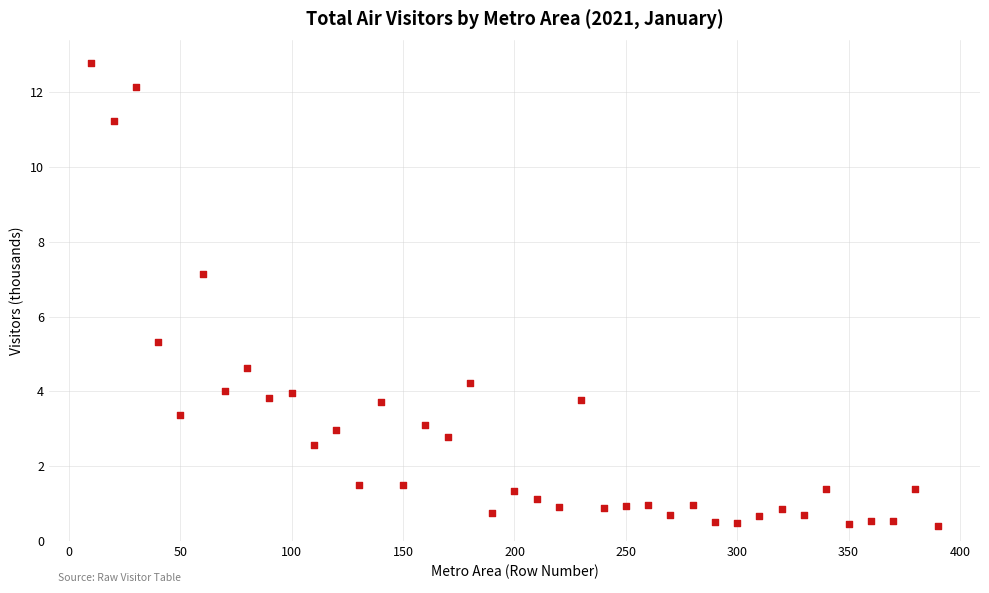

What Y value in the scatter plot is closest to 6?

5.3